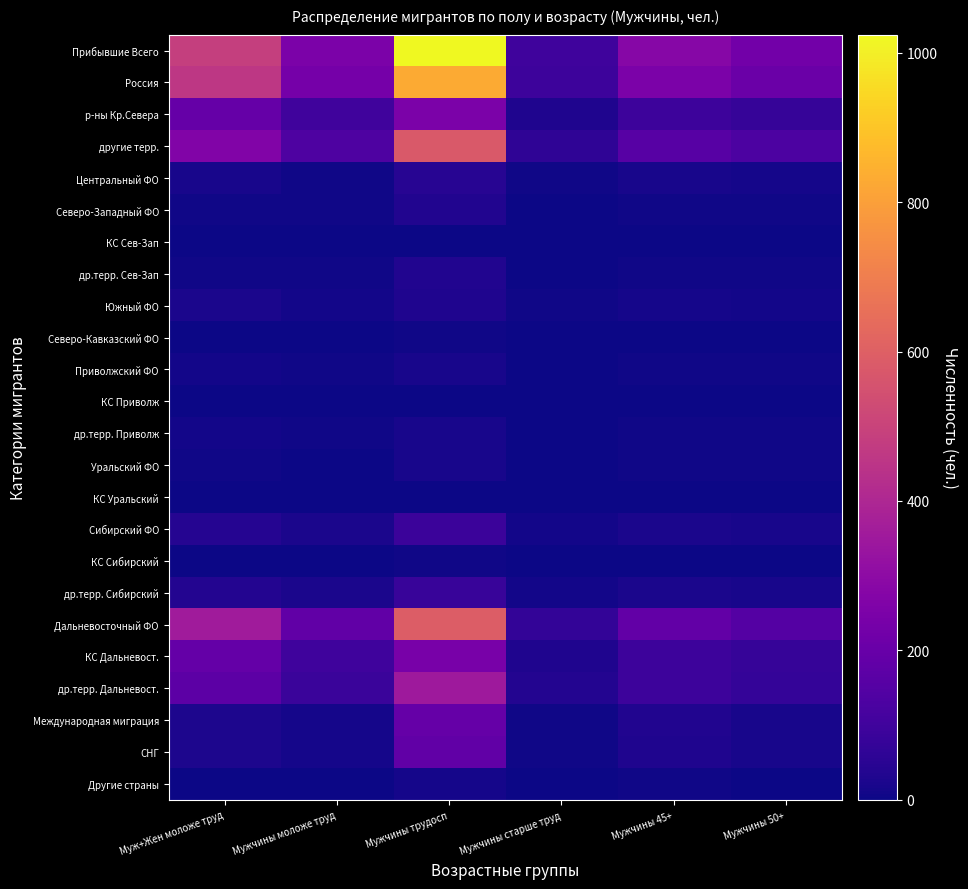

Between Мужчины трудосп and Мужчины 45+, which series saw the biggest shift?

Прибывшие Всего